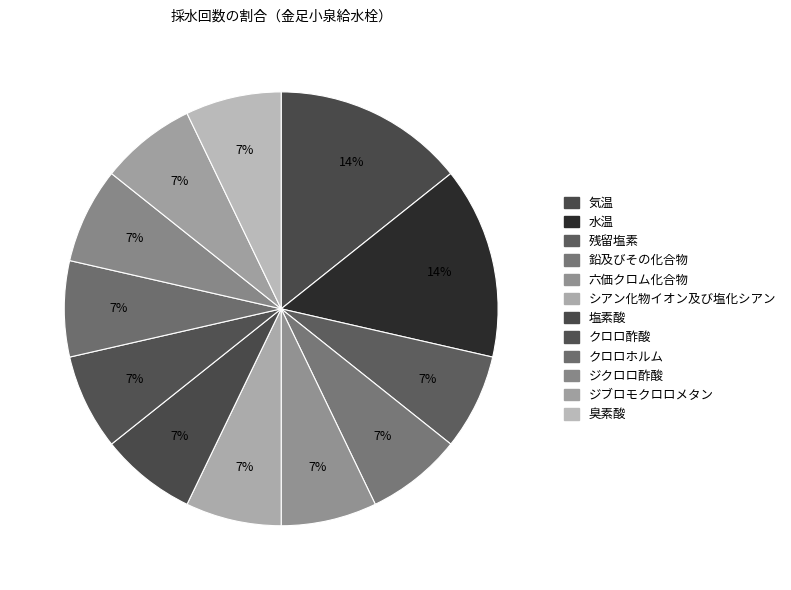

Is クロロ酢酸 the majority of the pie?

No